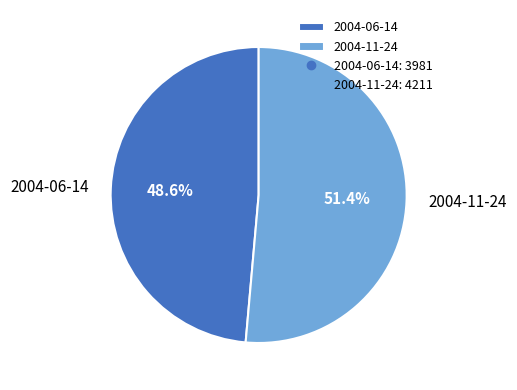

What portion of the pie excludes 2004-06-14?

51.4%